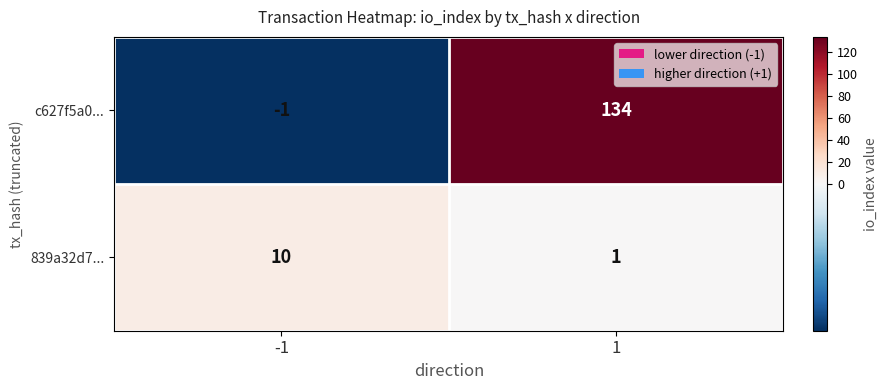

Rank the series by their maximum value, from highest to lowest.

c627f5a0..., 839a32d7...